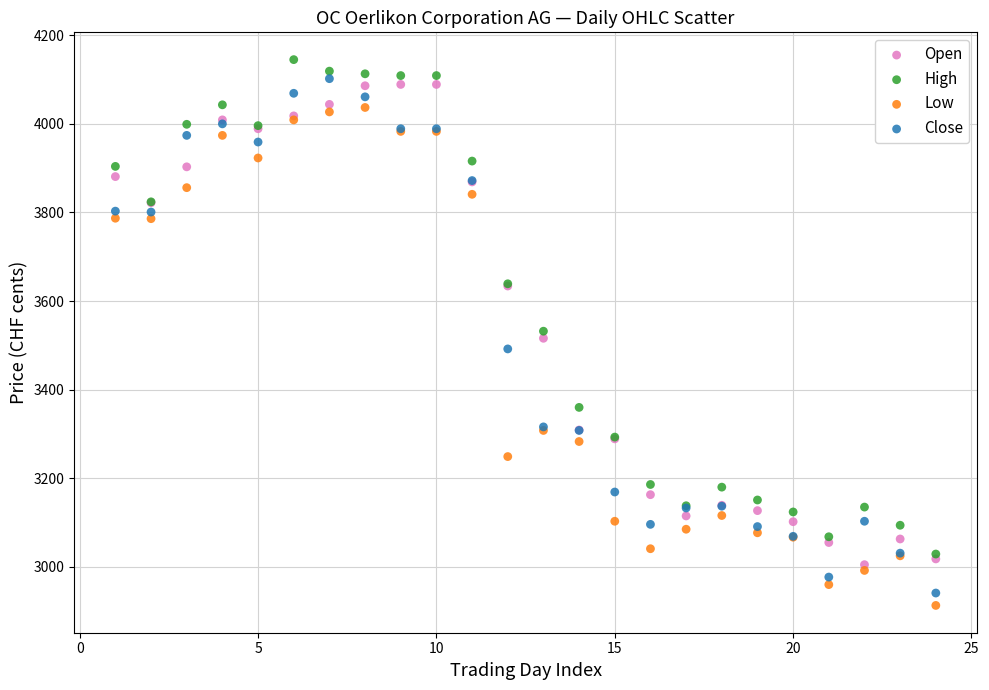

In the Low series, what Y value is closest to 3475?

3308